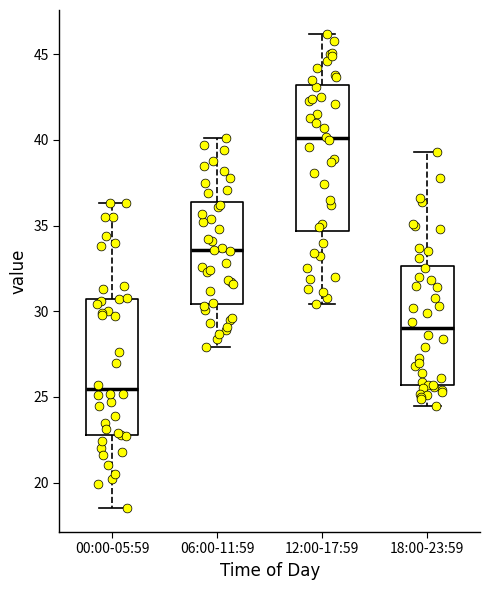

Reading left to right, transcribe this box plot: for each box, give where its median line is, the range the box spans, and where its two whiskers end, as read against the y-axis. The values are not printed on the chart, so give them approximately, as read against the axis.

00:00-05:59: median 25.5, box 23.0 to 30.5, whiskers 18.5 to 36.5
06:00-11:59: median 33.5, box 30.5 to 36.5, whiskers 28.0 to 40.0
12:00-17:59: median 40.0, box 34.5 to 43.0, whiskers 30.5 to 46.0
18:00-23:59: median 29.0, box 25.5 to 32.5, whiskers 24.5 to 39.5